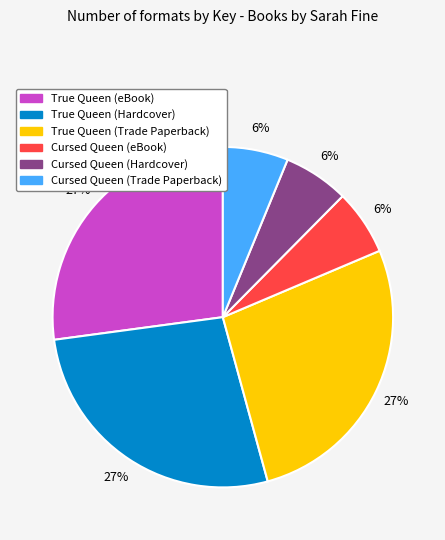

Between Cursed Queen (Hardcover) and True Queen (Hardcover), which is larger?

True Queen (Hardcover)